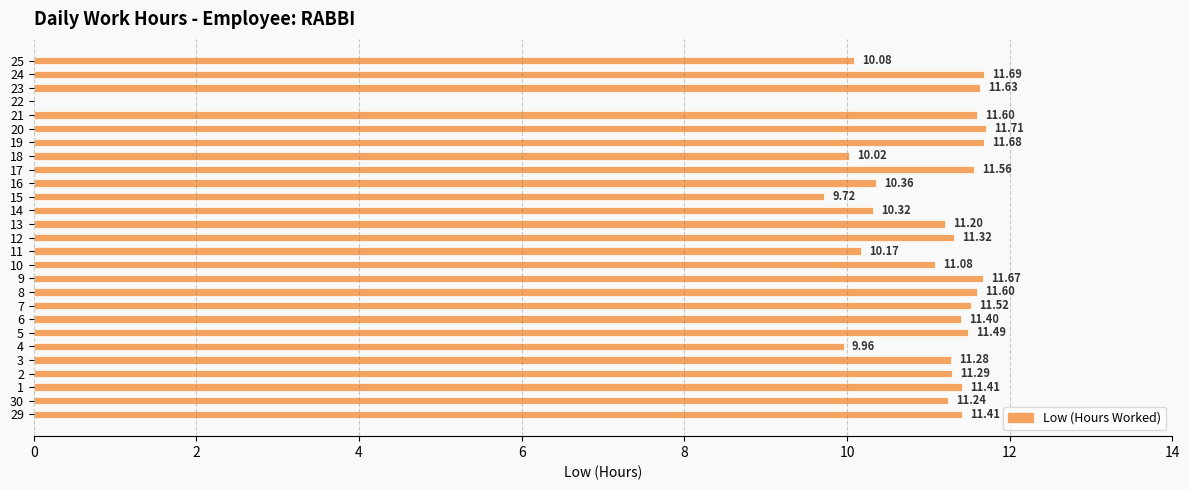

What is the sum of the values at 18 and 2?

21.3